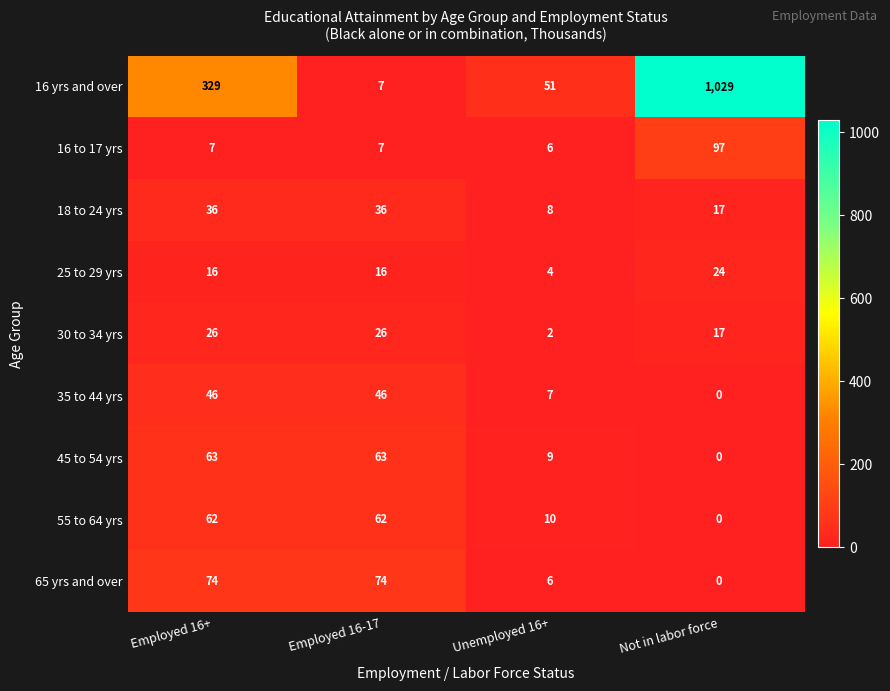

True or false: 35 to 44 yrs has a value of 46 at Employed 16+.

True